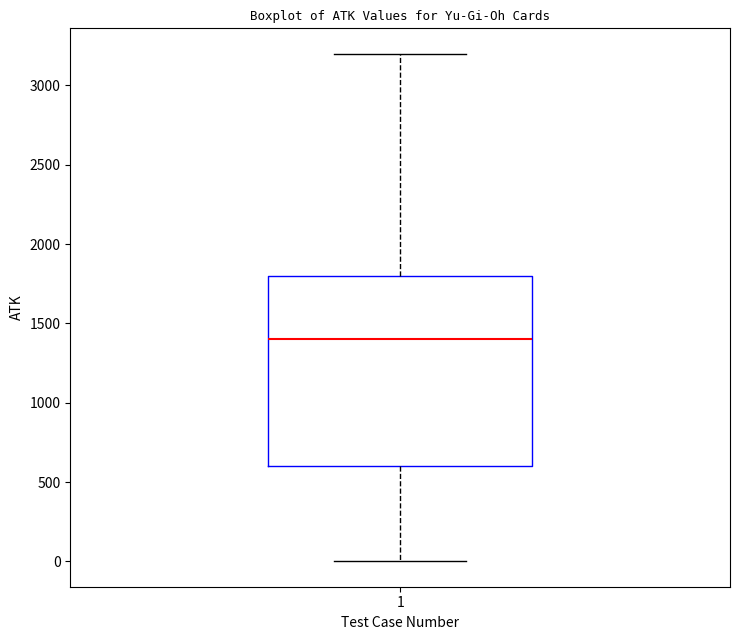

Where does the upper whisker of the box at x = 1 end on the y-axis? The values are not printed on the chart, so give them approximately, as read against the axis.

3200